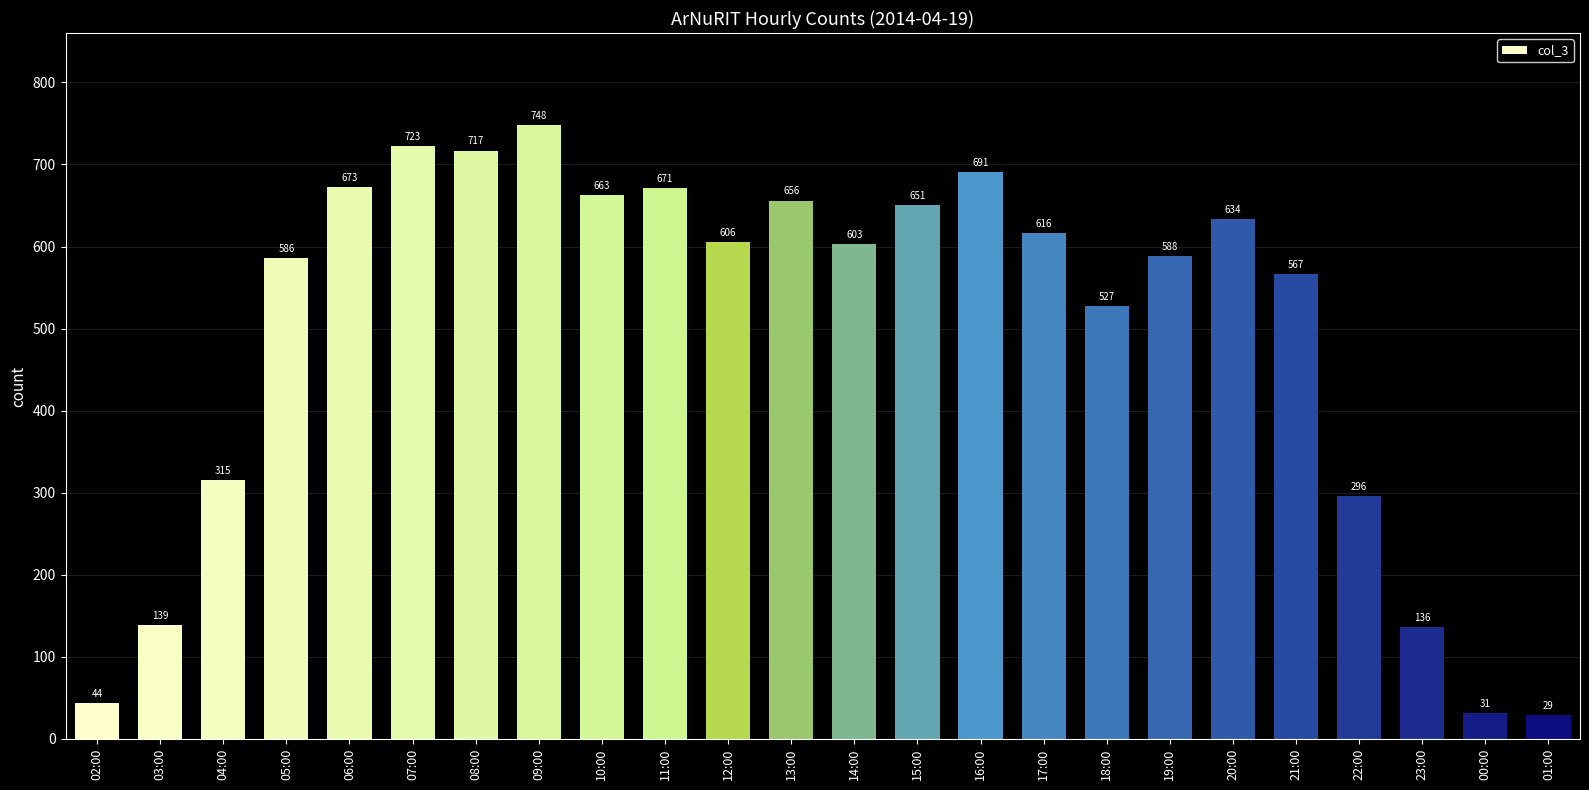

What is the maximum value shown in the chart?

748